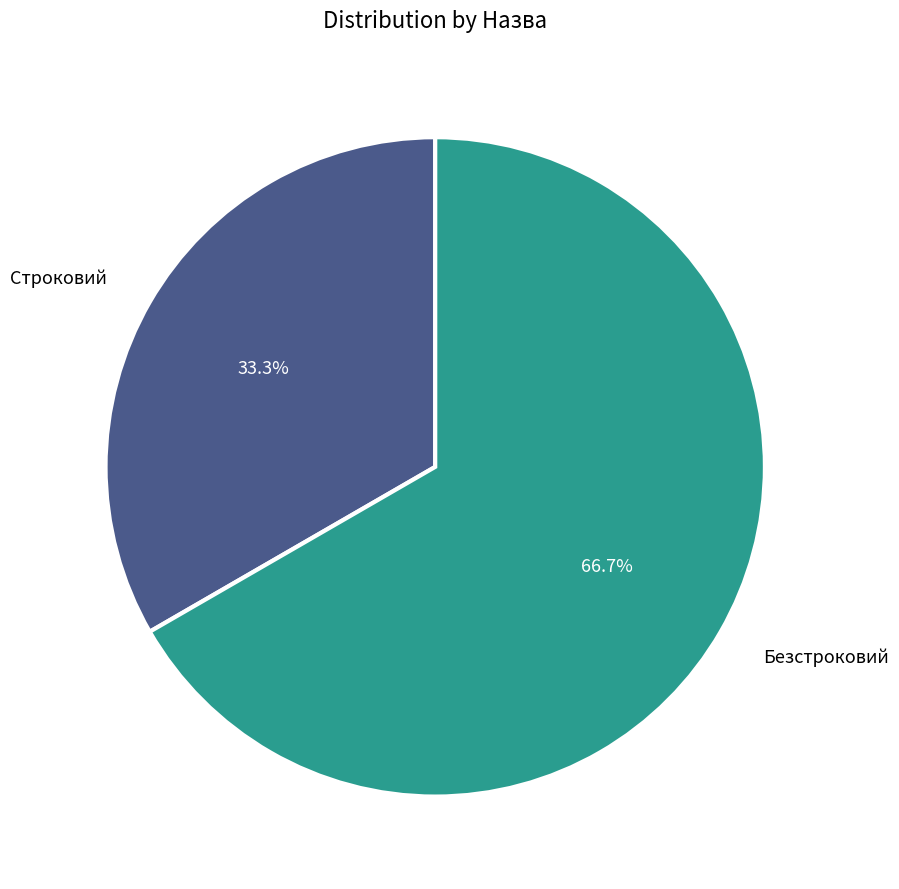

Is it true that Строковий is 33% of the pie?

True